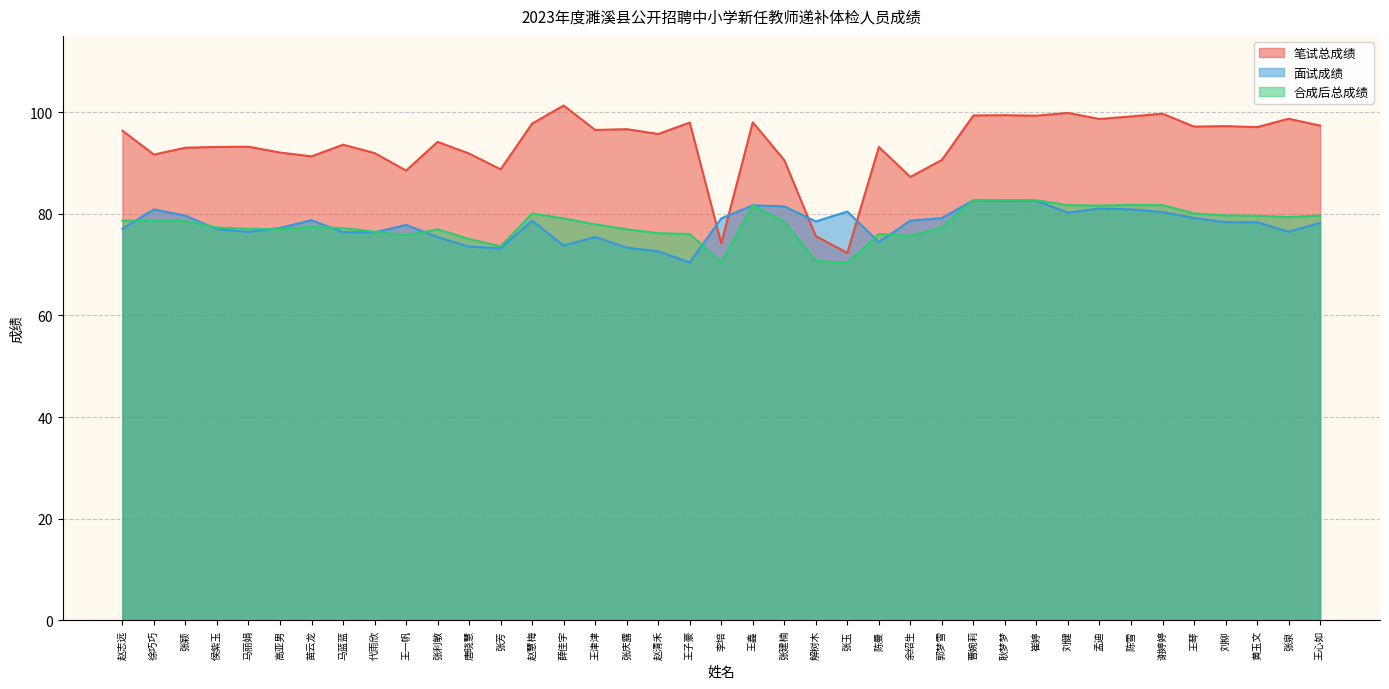

In 笔试总成绩, how many points are lower than both neighbors (excluding endpoints)?

13